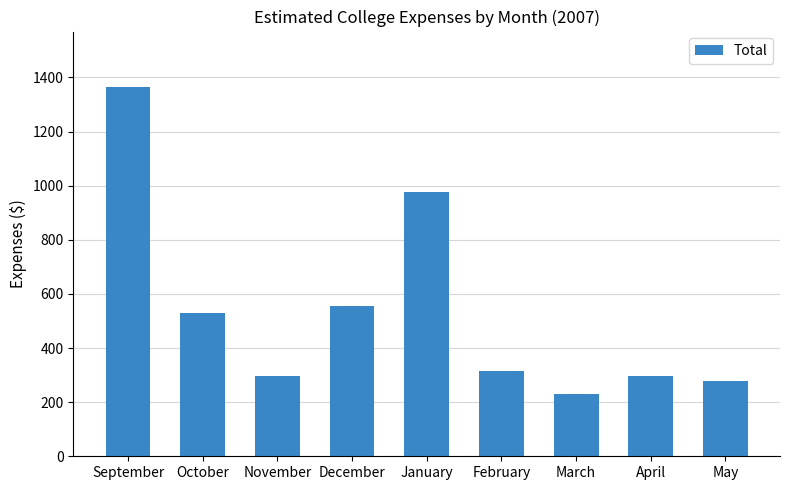

Which category has the highest value across all series?

September